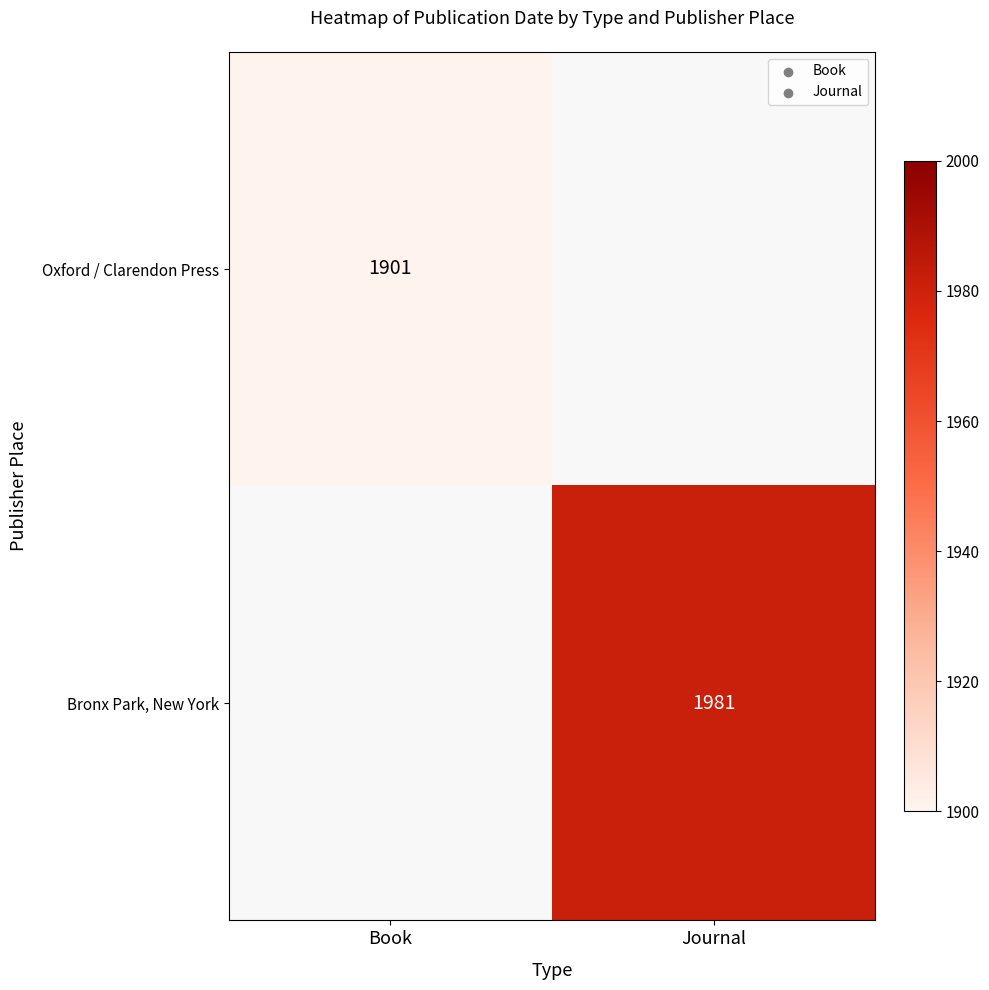

How many data points does each series have?

2